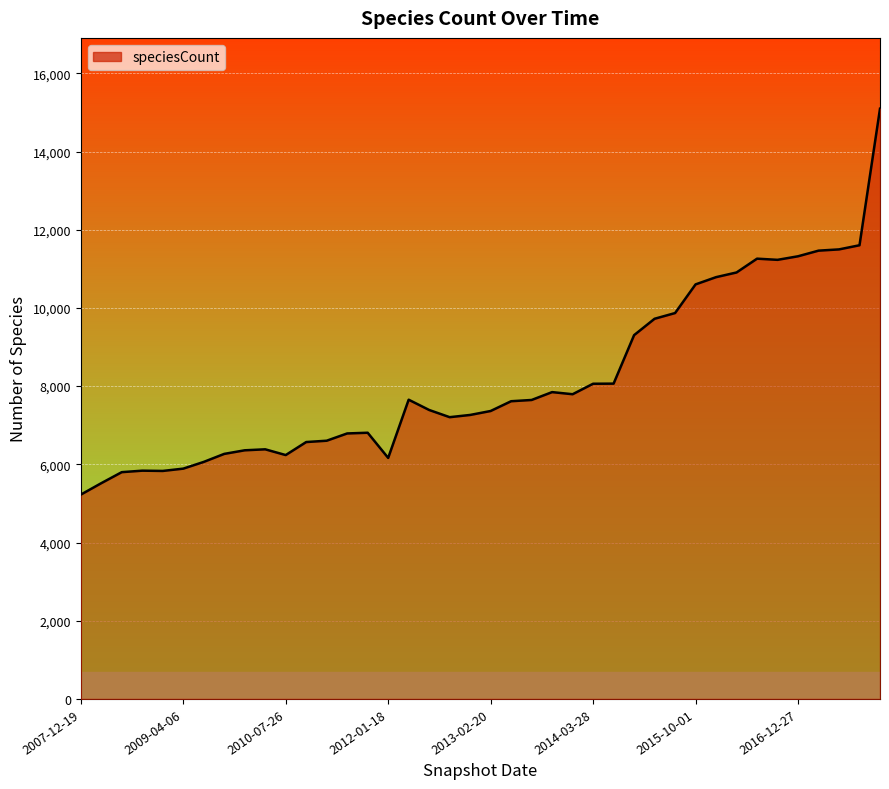

What is the smallest value displayed?

5225